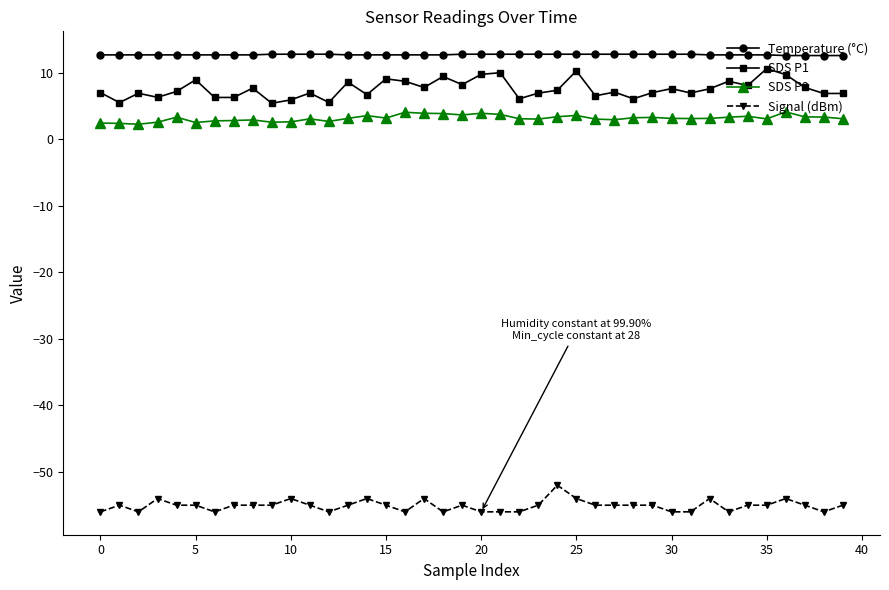

Count the number of data series in this chart.

4